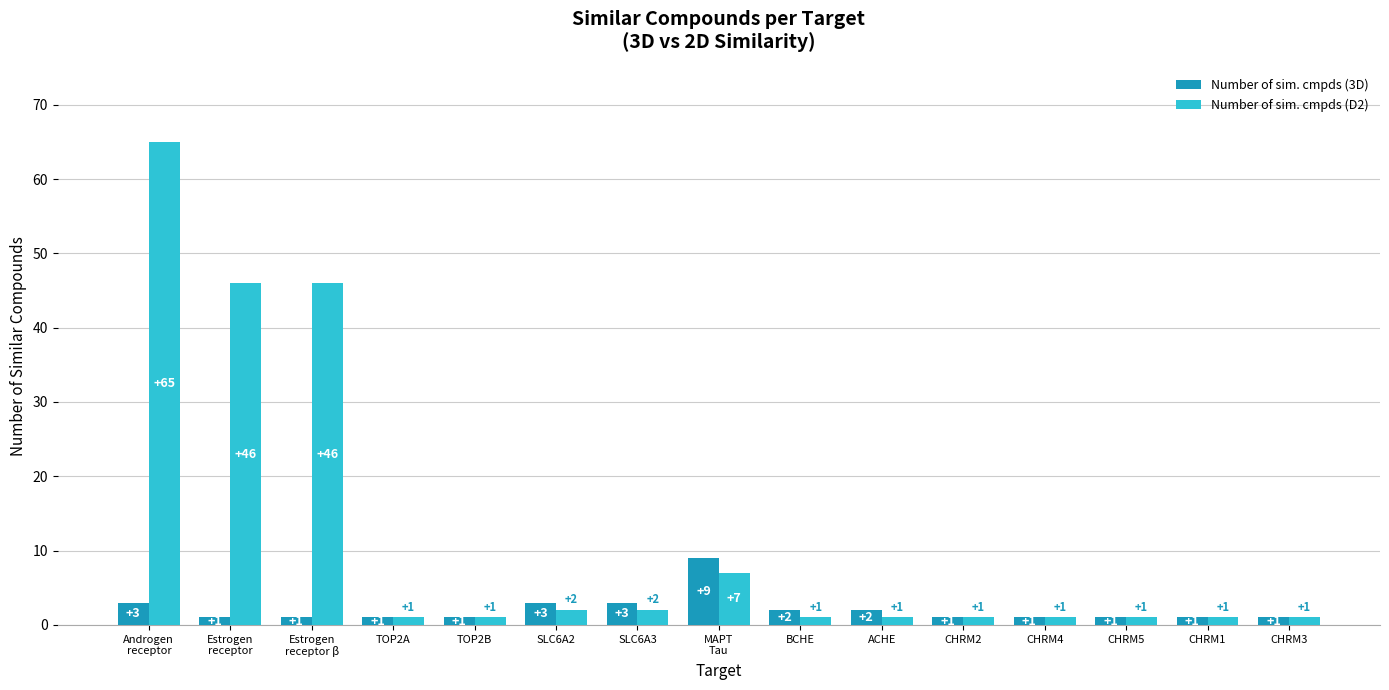

How many data points in Number of sim. cmpds (D2) are above 1?

6